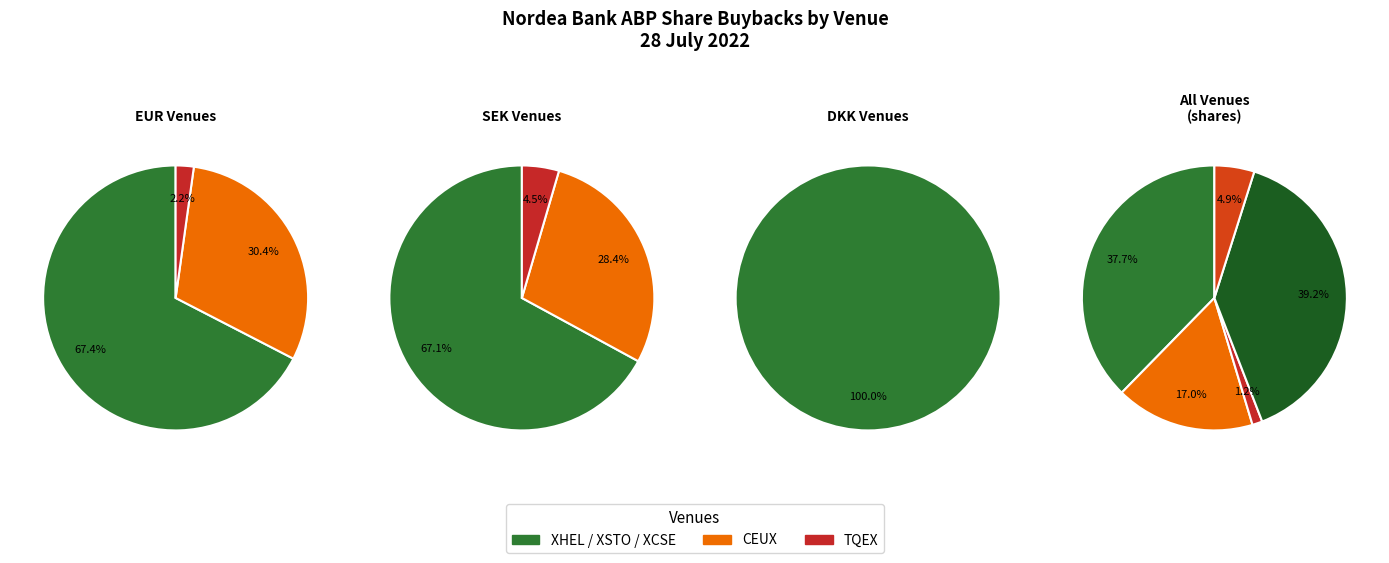

True or false: XHEL accounts for 51% of the total.

False